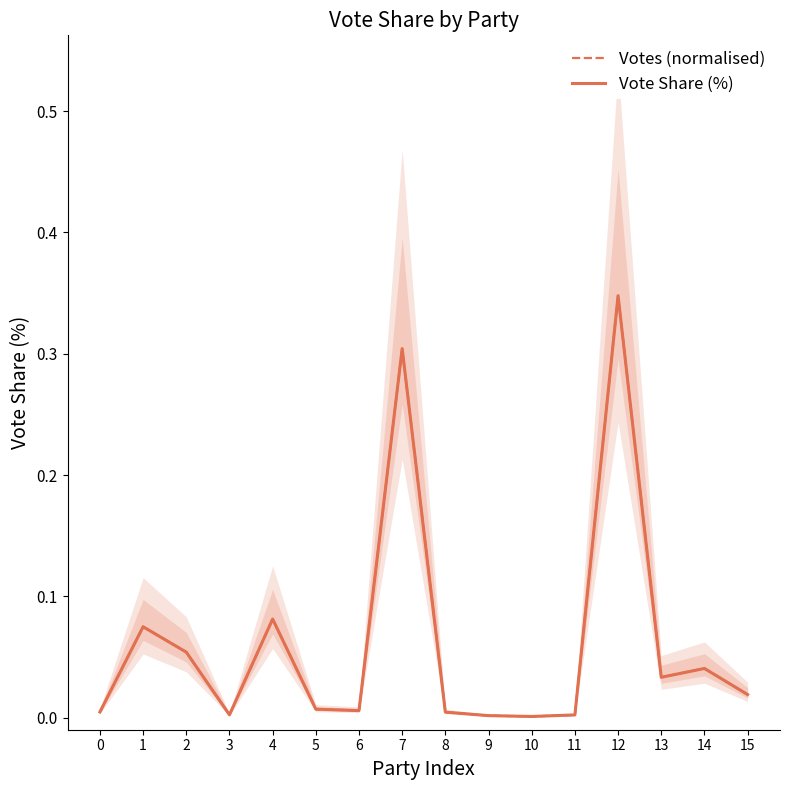

Which series has the largest total across all categories?

Votes (normalised)